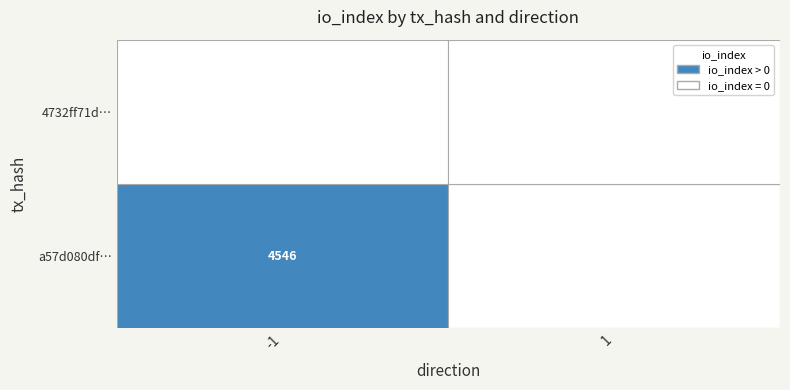

The 4732ff71d44915454249fdfbaeeca164a4487cf series shows 0 at -1. True or false?

True